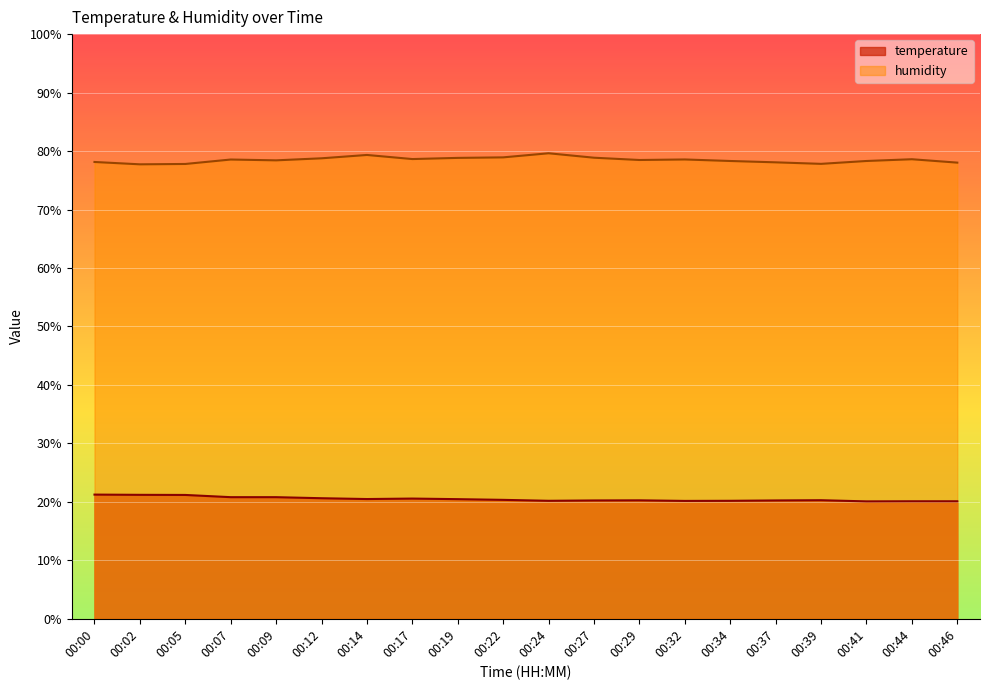

The humidity series shows 79.6 at 00:24. True or false?

True